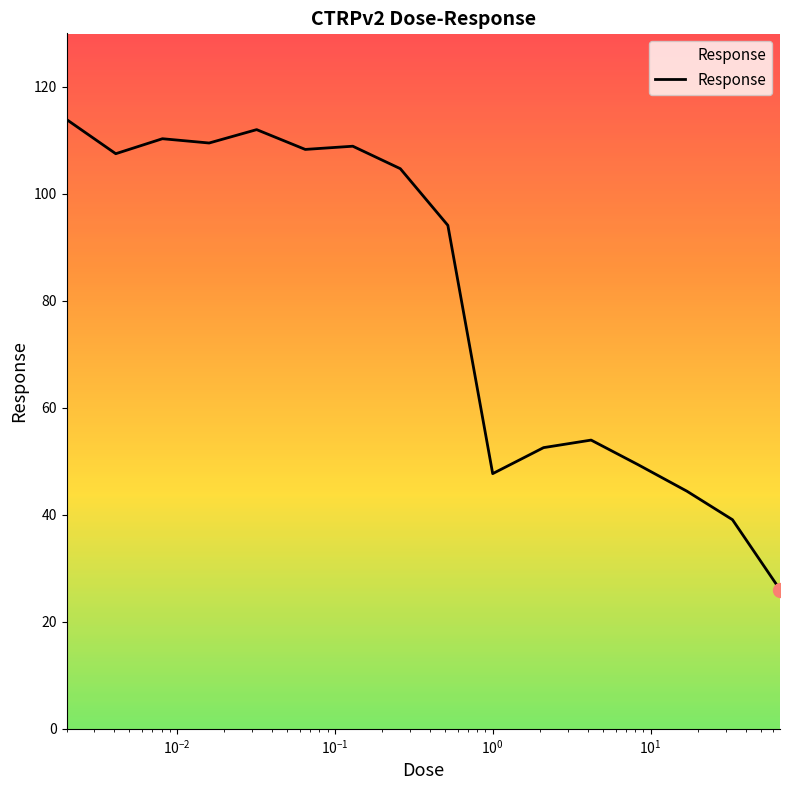

What is the maximum value shown in the chart?

113.9